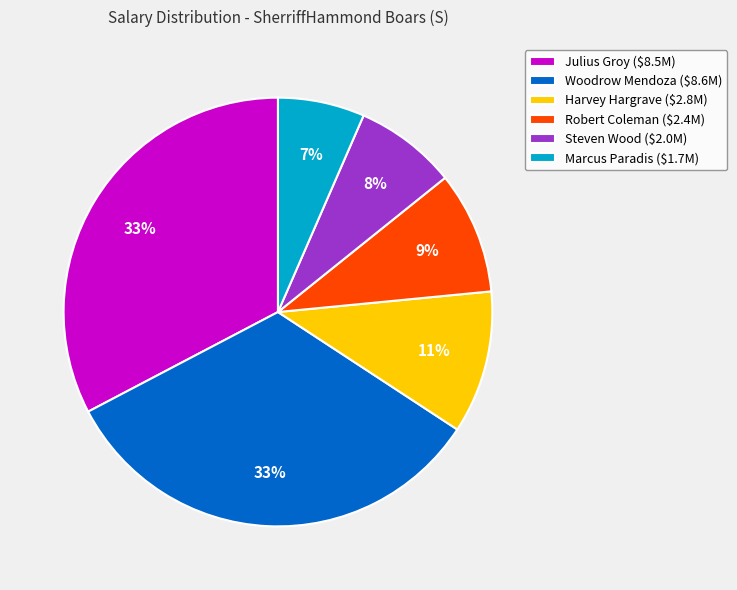

True or false: Marcus Paradis accounts for 15% of the total.

False